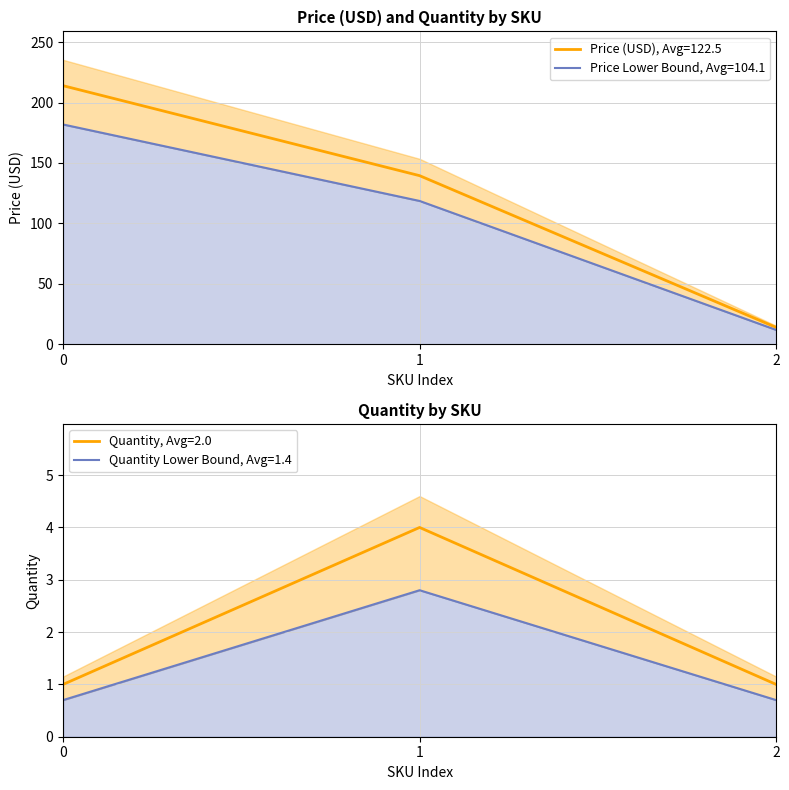

The value of Price (USD), Avg=122.5 at 2 is 13.9. True or false?

True